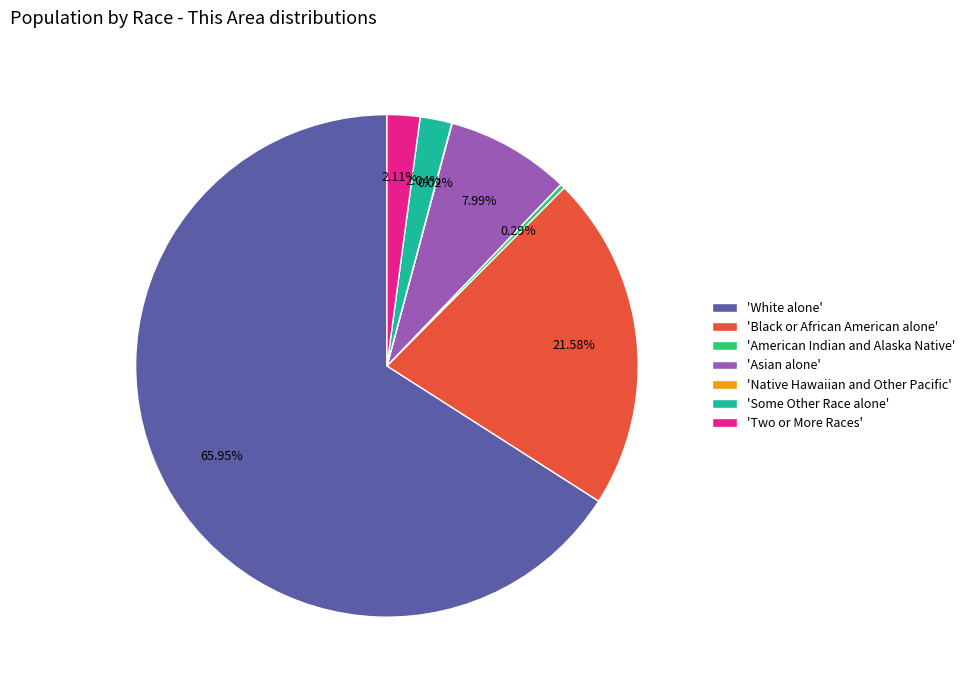

Which has a higher value, 'Two or More Races' or 'Black or African American alone'?

'Black or African American alone'